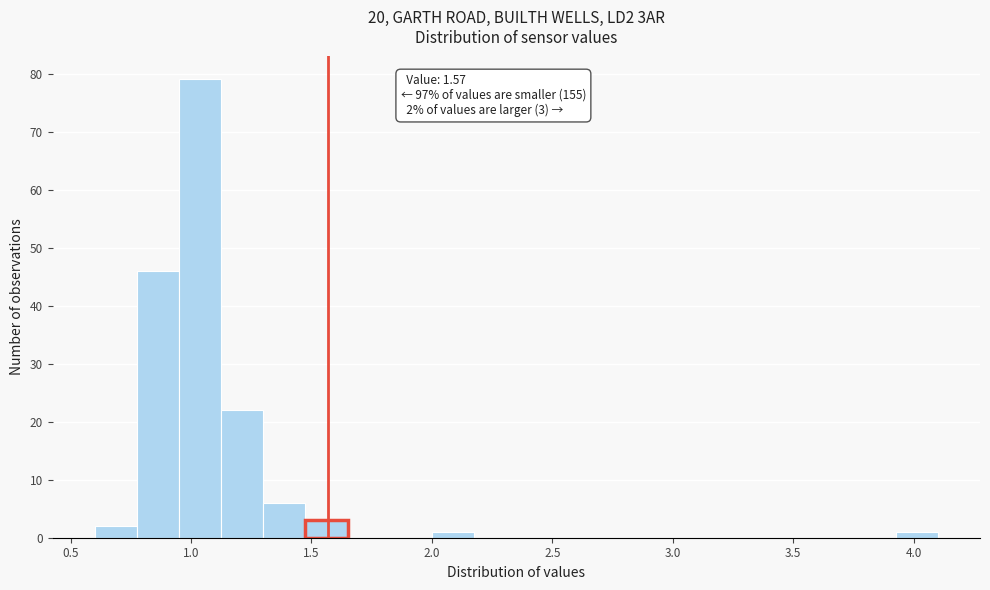

Around what value on the x-axis is the tallest bar? Give the approximate position of its centre, as read against the axis.

1.05